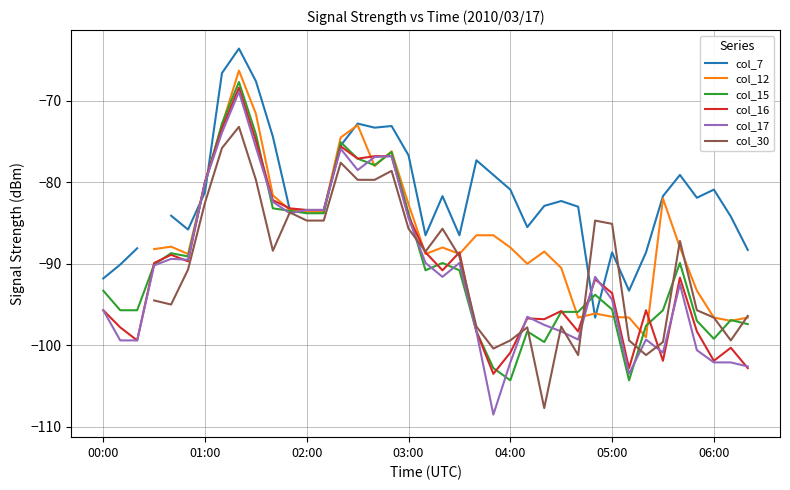

What value does the col_16 series have at 02:00?

-83.4